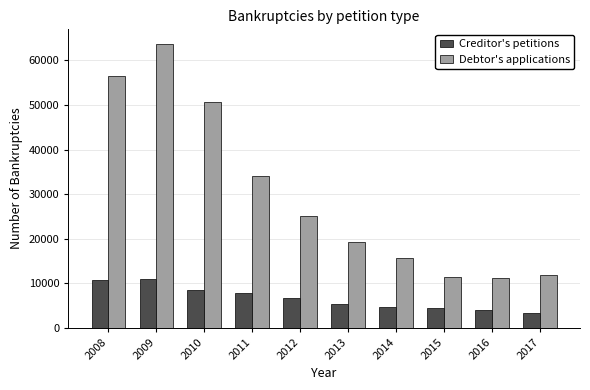

How many groups of bars are there?

10